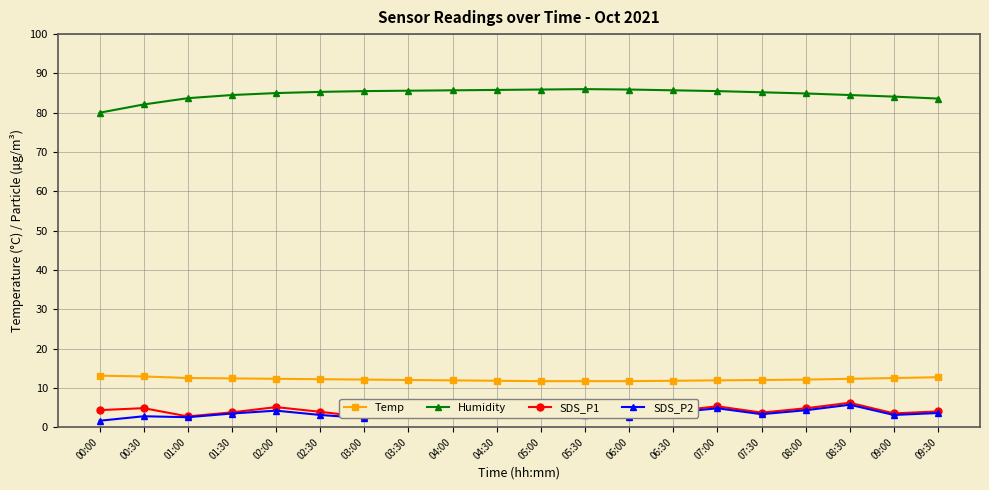

What is the sum of all Temp values?

243.6